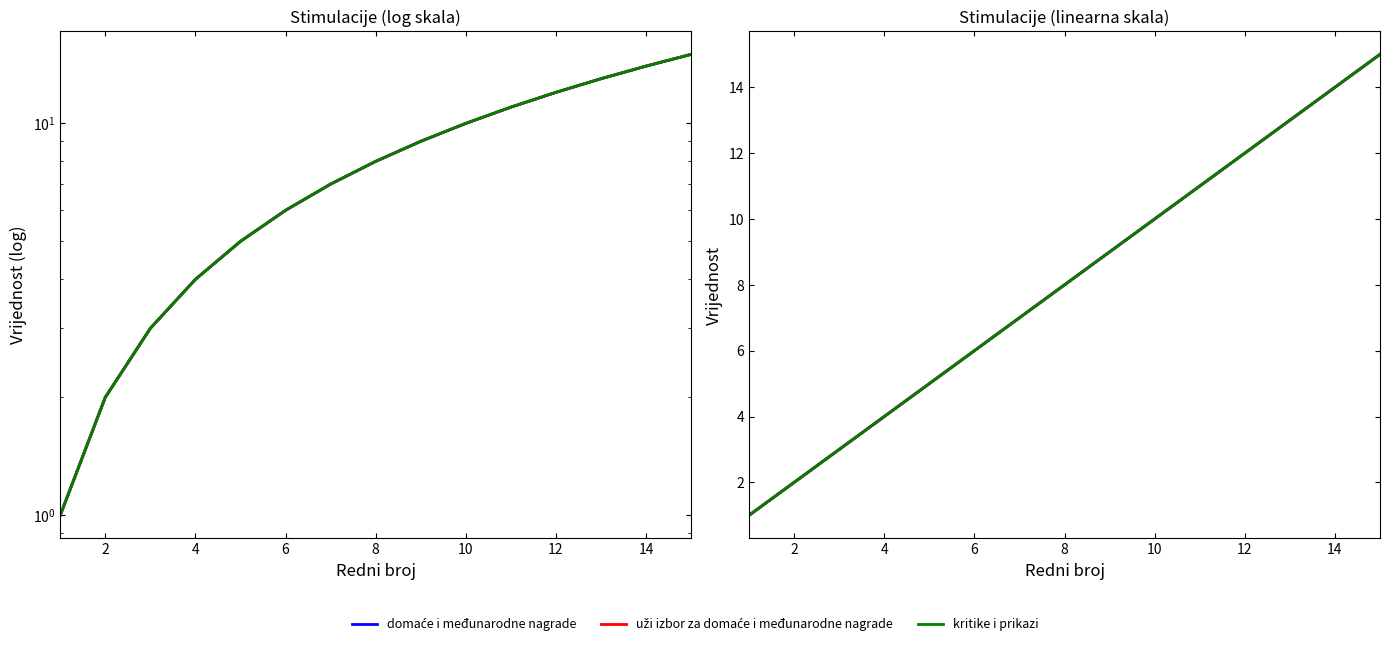

How many data points does each series have?

15